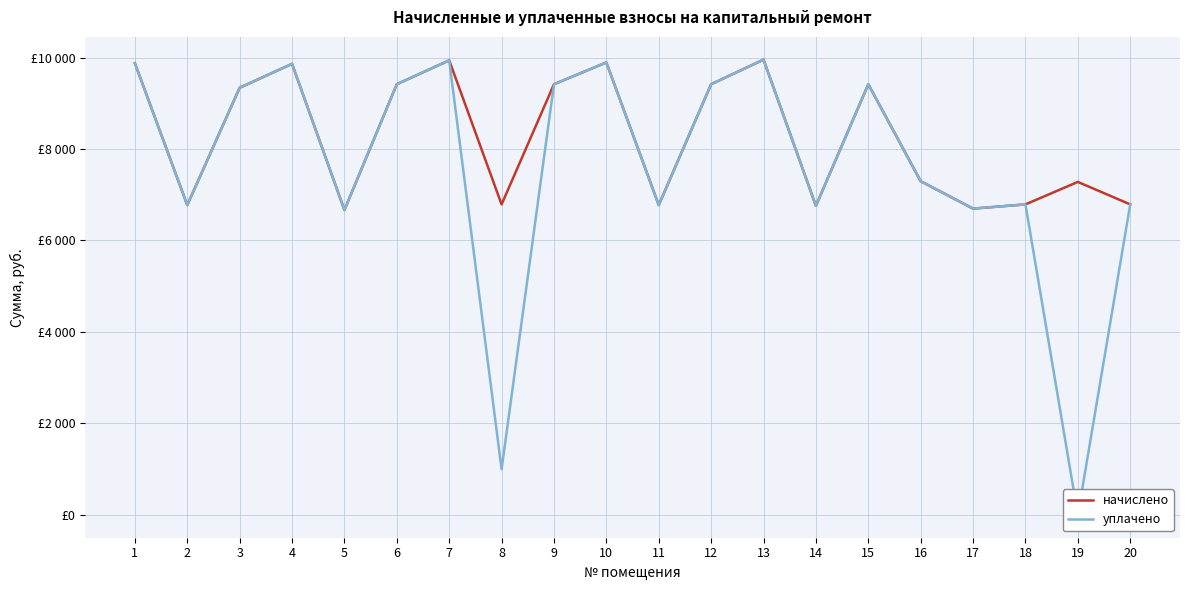

At how many categories does at least one series exceed 5259?

20